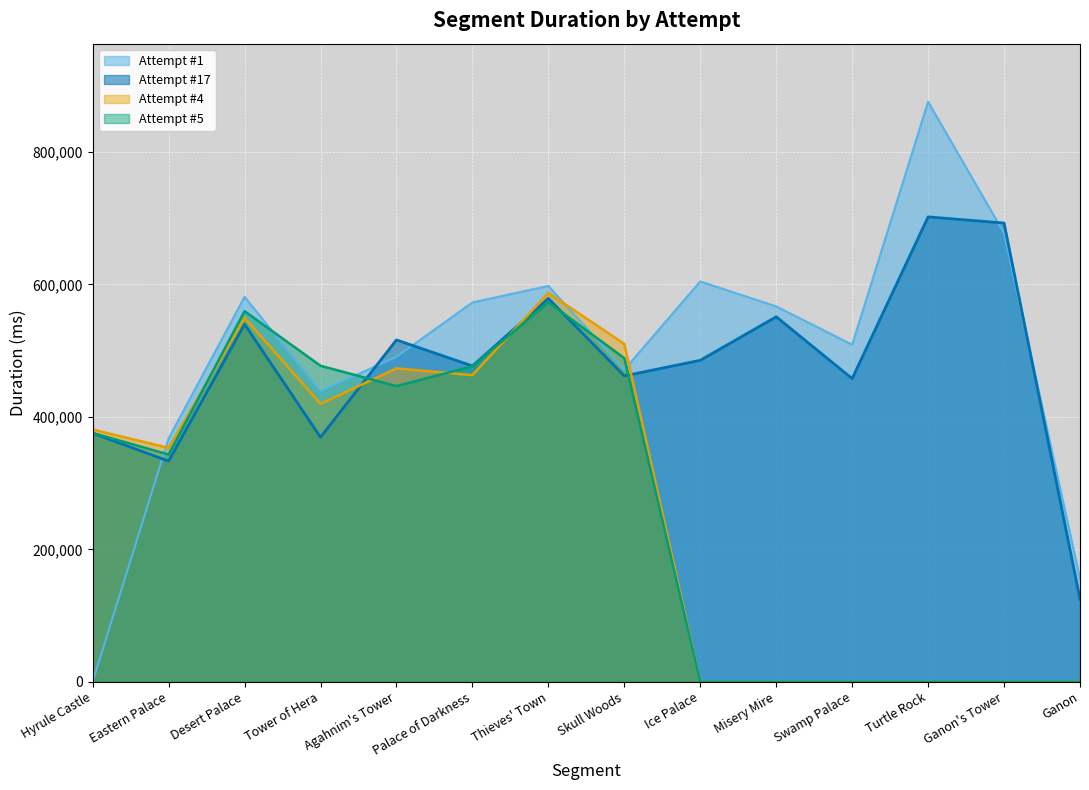

Reading right to left, extract all data points from this chart.

Attempt #1: 155567	677200	875770	508930	566680	604340	471110	597620	572650	490560	438990	581130	367309	0
Attempt #17: 124585	692565	701845	457739	551020	485323	461787	578772	476803	516115	369211	539764	333122	375218
Attempt #4: 0	0	0	0	0	0	510077	587021	462949	473205	419566	549437	353181	380743
Attempt #5: 0	0	0	0	0	0	488572	572844	476343	446358	477069	559493	343078	375710